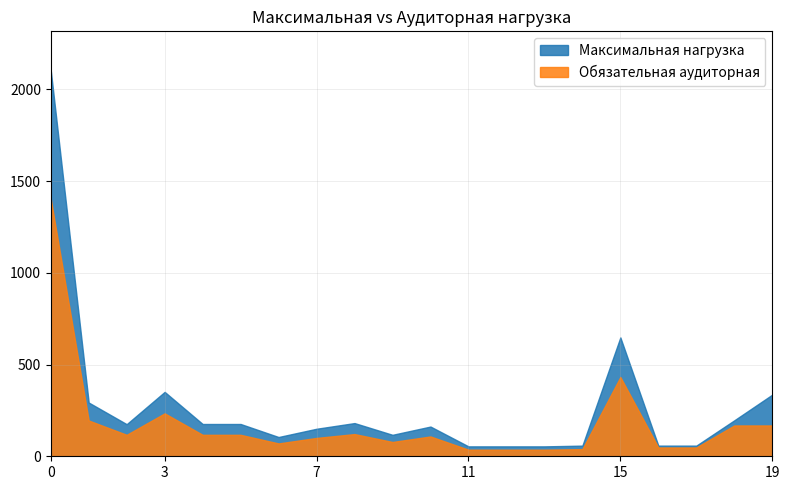

Between ОУД.01 and ОУД.05, which is larger?

ОУД.01